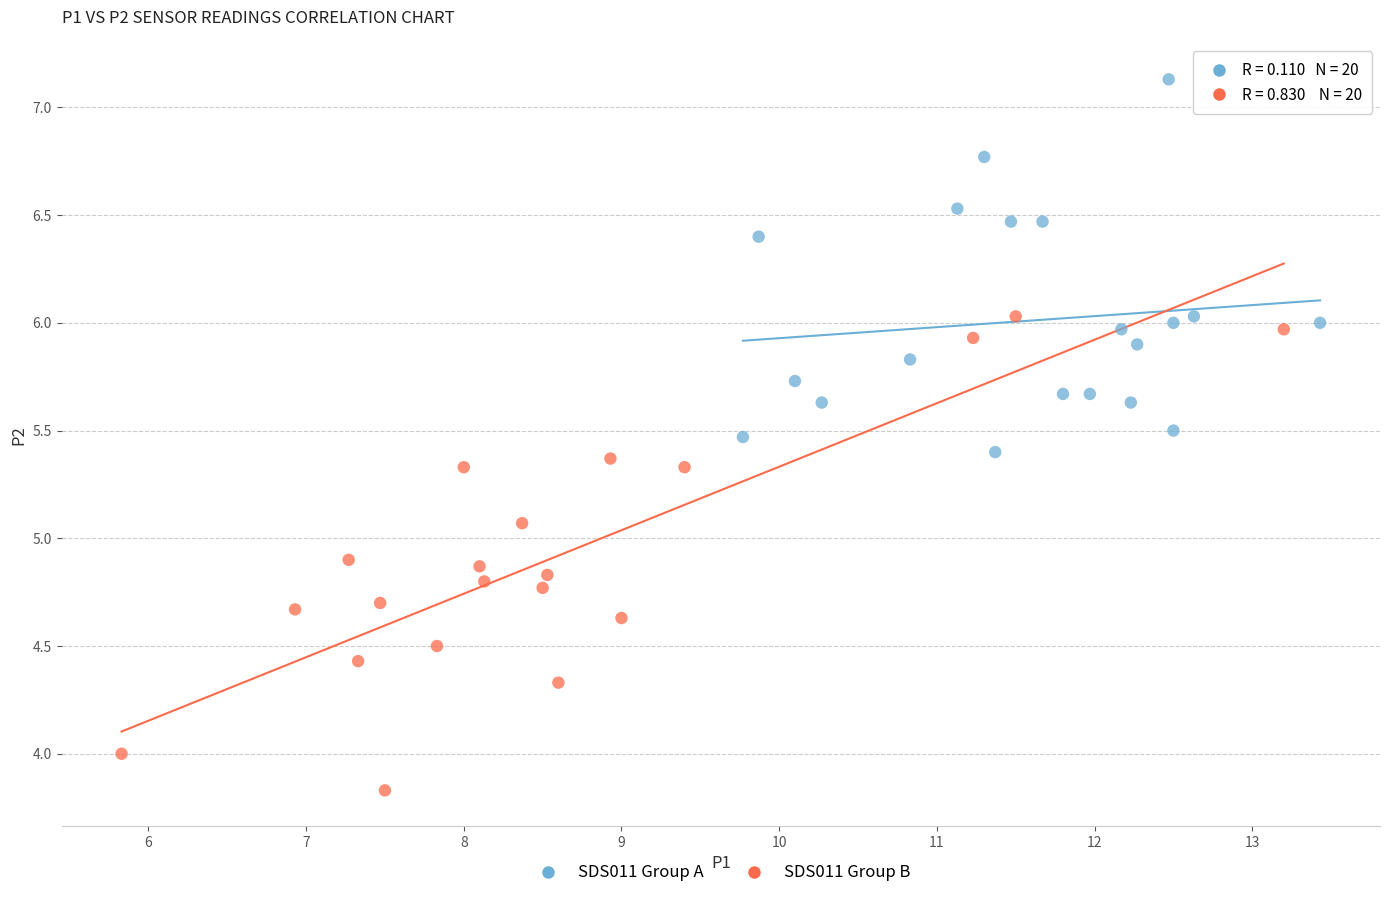

Which series reaches the minimum Y coordinate?

SDS011 Group B